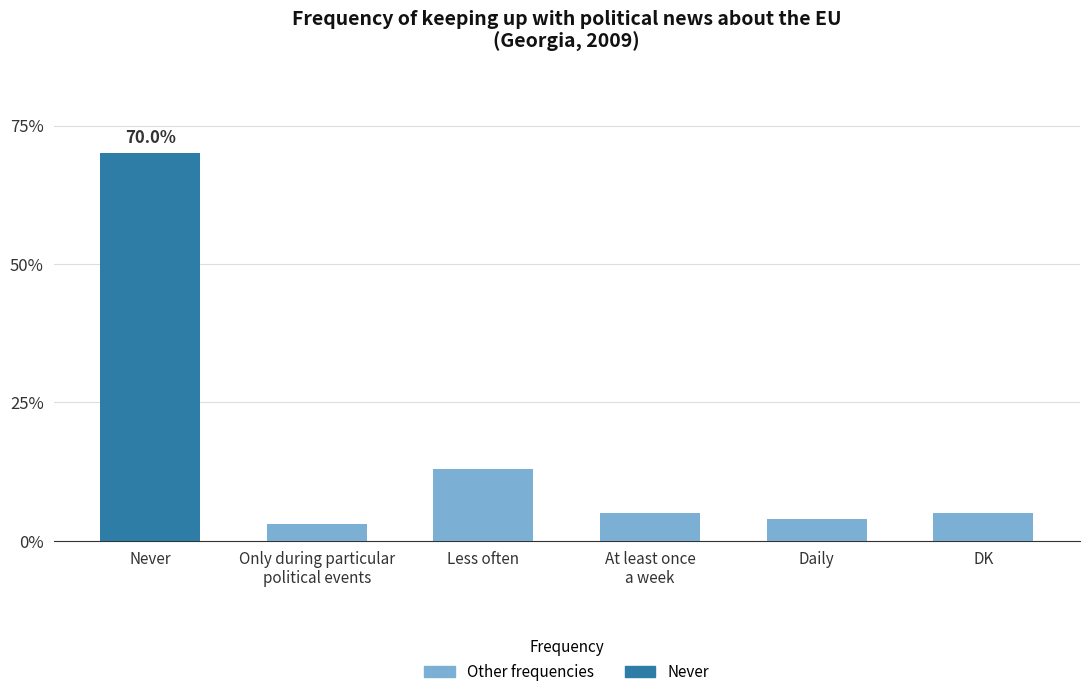

How many bars are there in total?

6